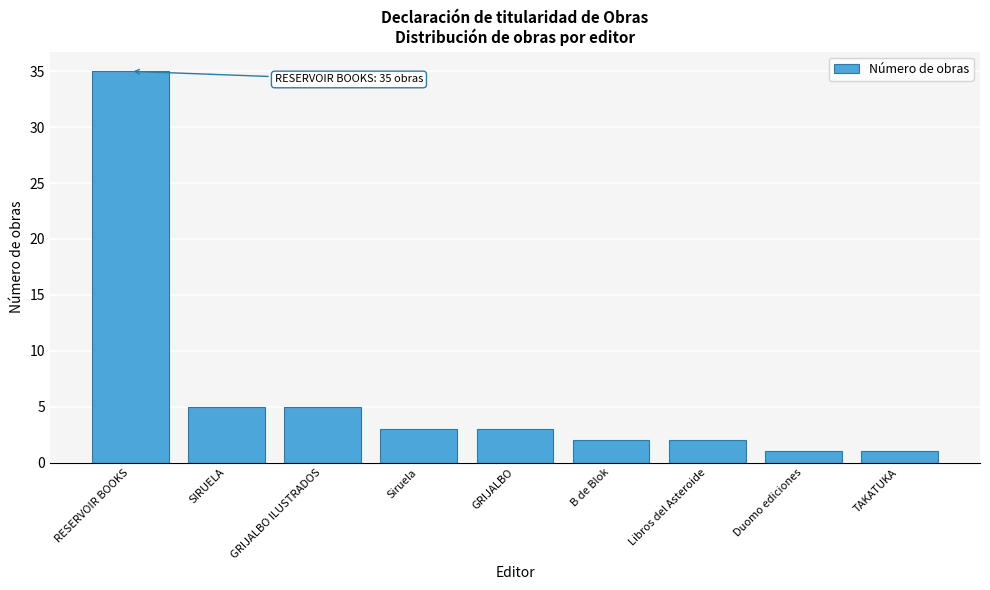

Reading left to right, list all the values displayed in this chart.

RESERVOIR BOOKS=35	SIRUELA=5	GRIJALBO ILUSTRADOS=5	Siruela=3	GRIJALBO=3	B de Blok=2	Libros del Asteroide=2	Duomo ediciones=1	TAKATUKA=1